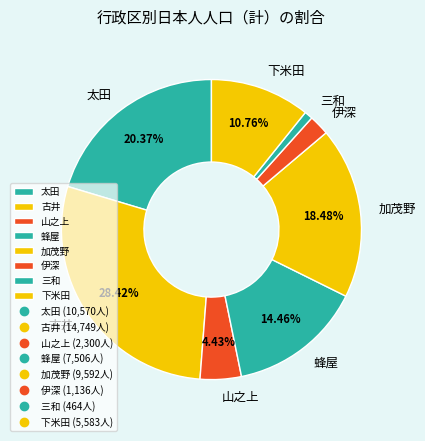

Which has a higher value, 古井 or 三和?

古井